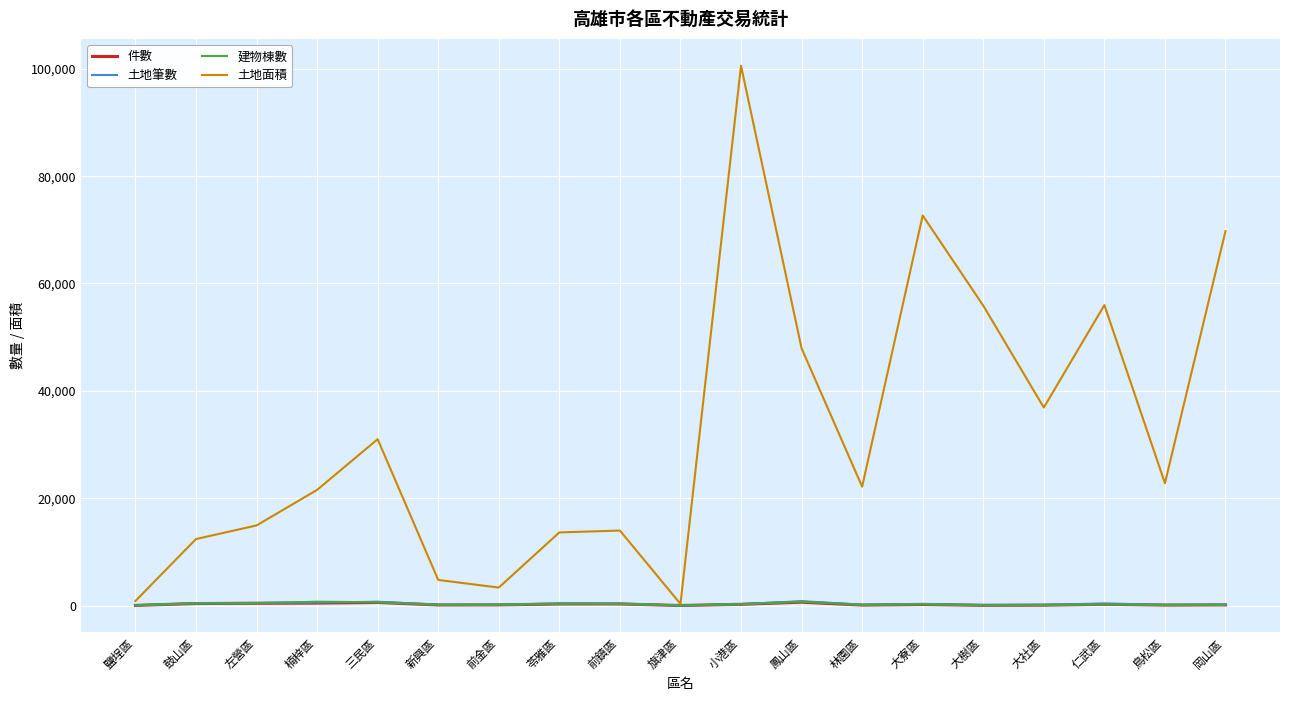

Is the value of 土地面積 at 楠梓區 greater than the value of 土地筆數 at 鳥松區?

Yes